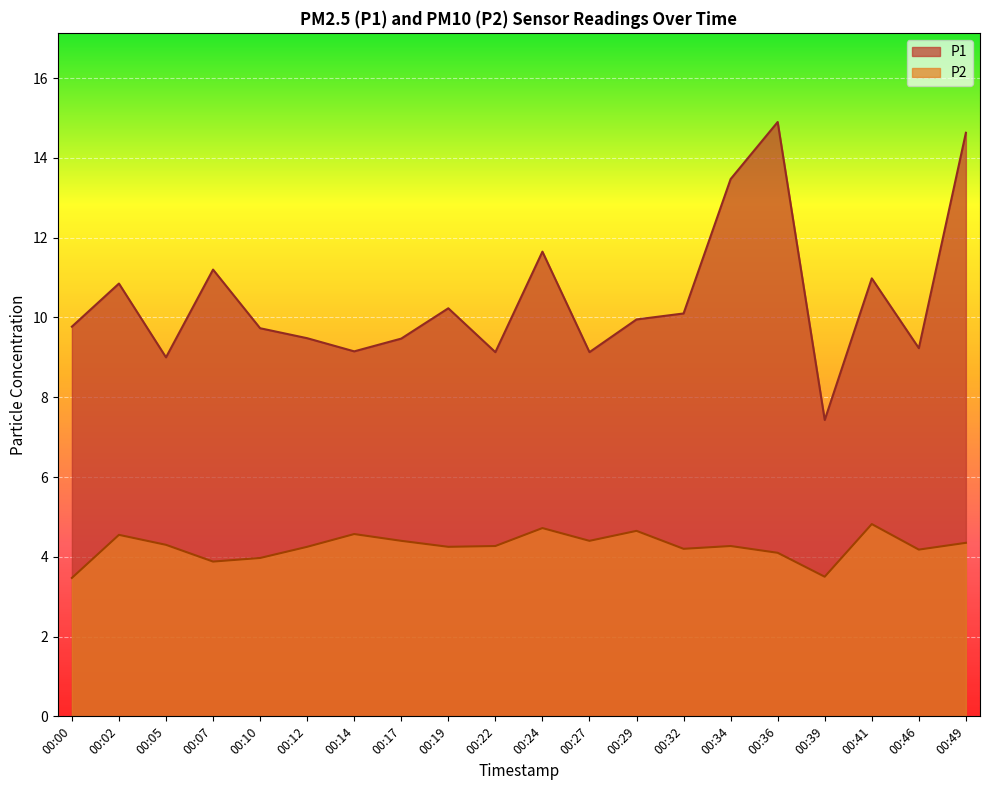

List the series in order of their overall mean, lowest first.

P2, P1